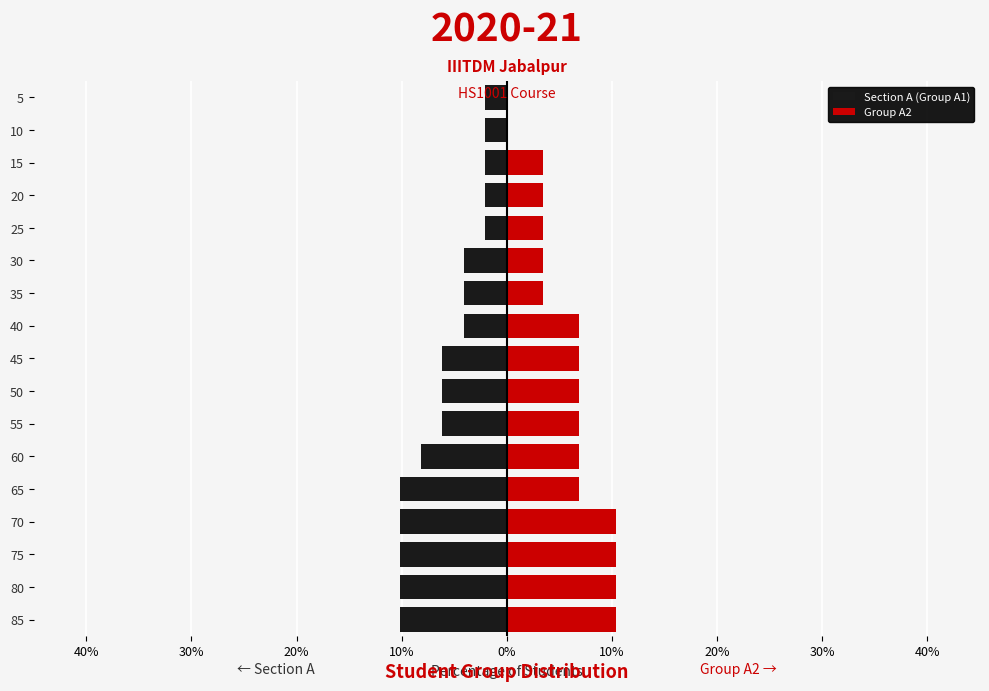

What is the value of the Section A (Group A1) bar at the 16th from the left?

-2.0